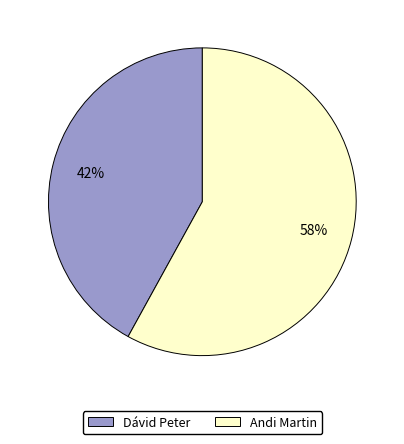

Is it true that Andi Martin is 58% of the pie?

True